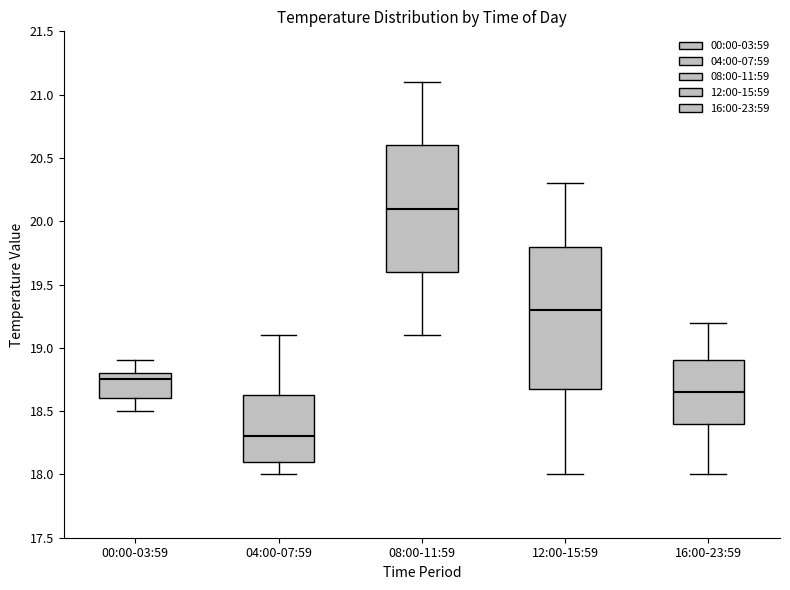

Which box's median line is the lowest?

04:00-07:59